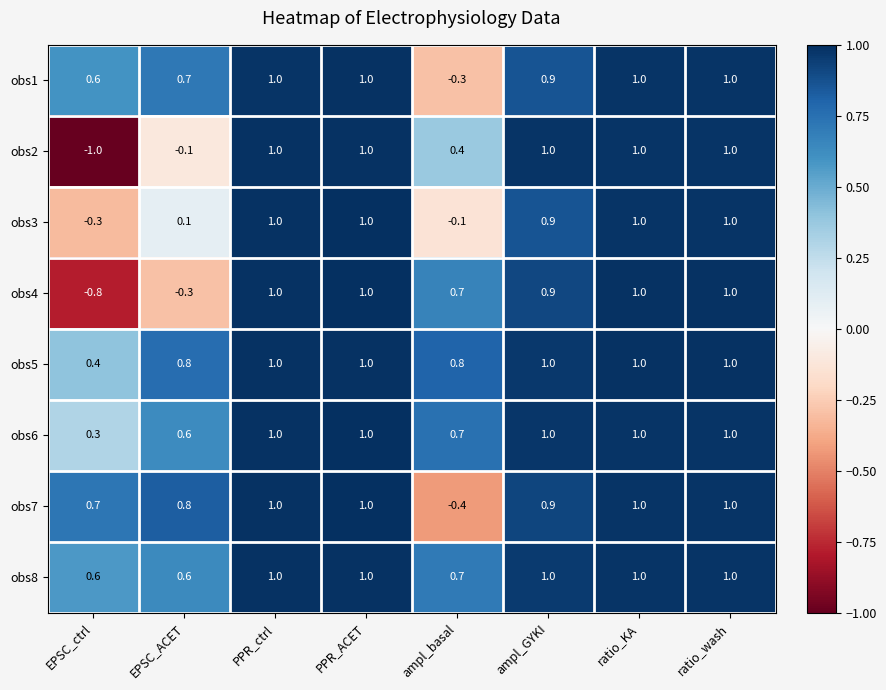

What is the total value across all series at PPR_ctrl?

8.0